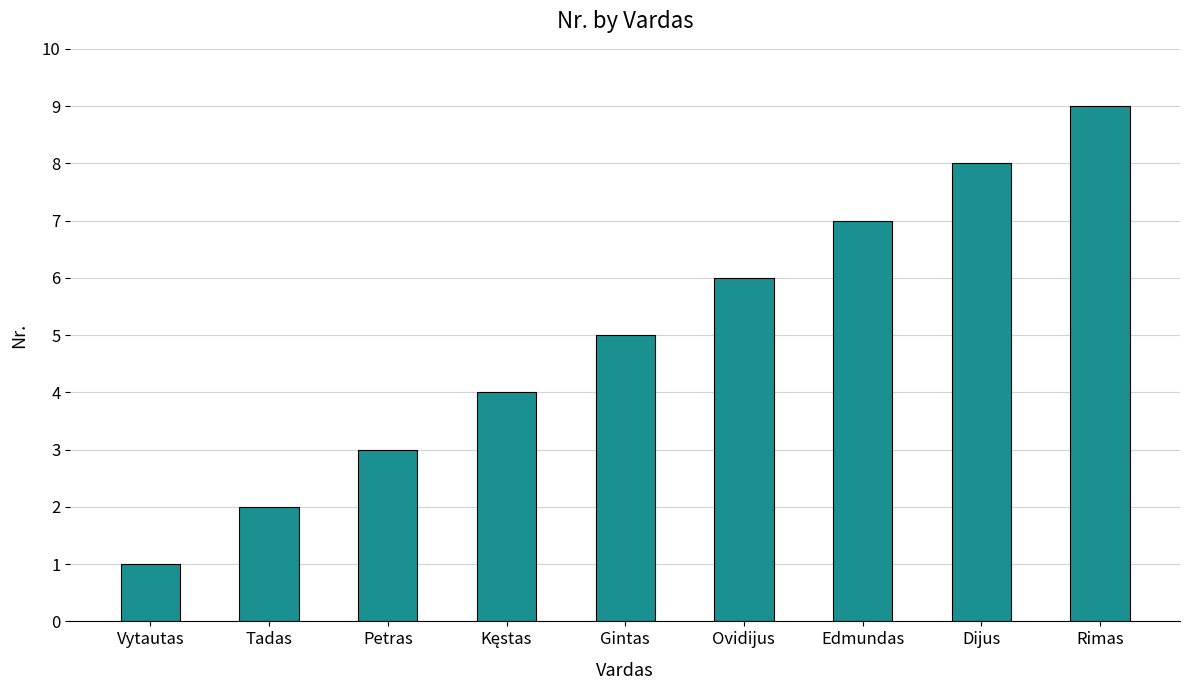

Does the chart contain any negative values?

No